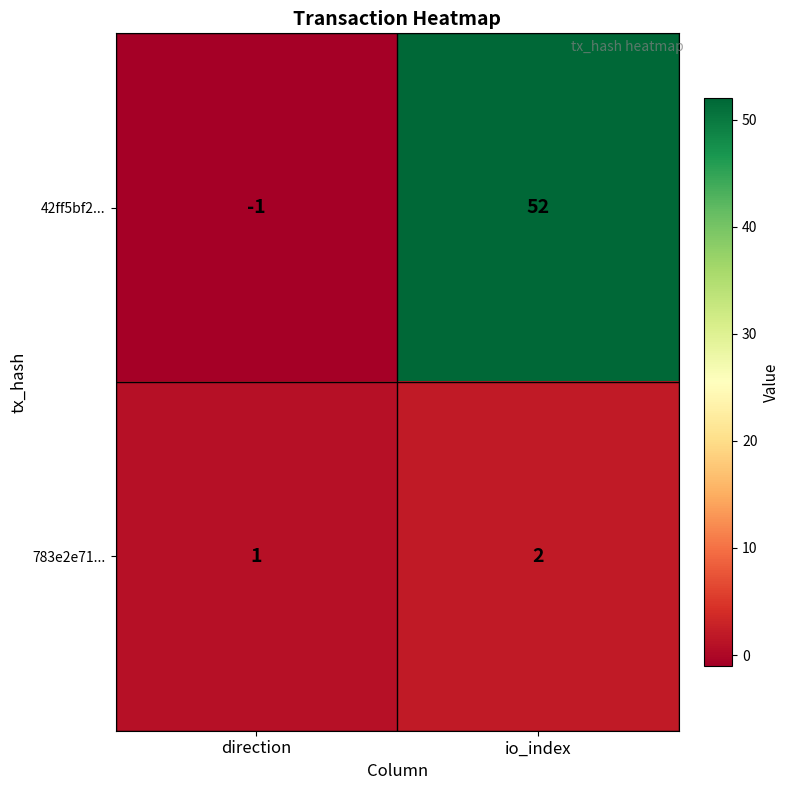

The 42ff5bf2... series shows 87 at io_index. True or false?

False